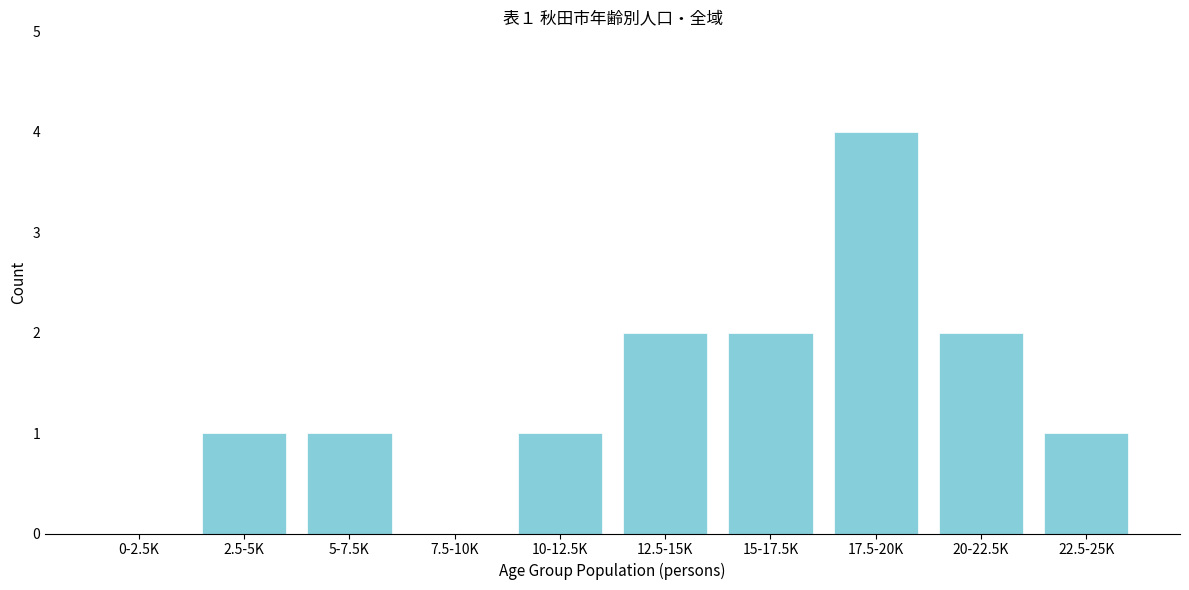

Reading left to right, what are all the values shown in this chart?

0-2.5K=0	2.5-5K=1	5-7.5K=1	7.5-10K=0	10-12.5K=1	12.5-15K=2	15-17.5K=2	17.5-20K=4	20-22.5K=2	22.5-25K=1